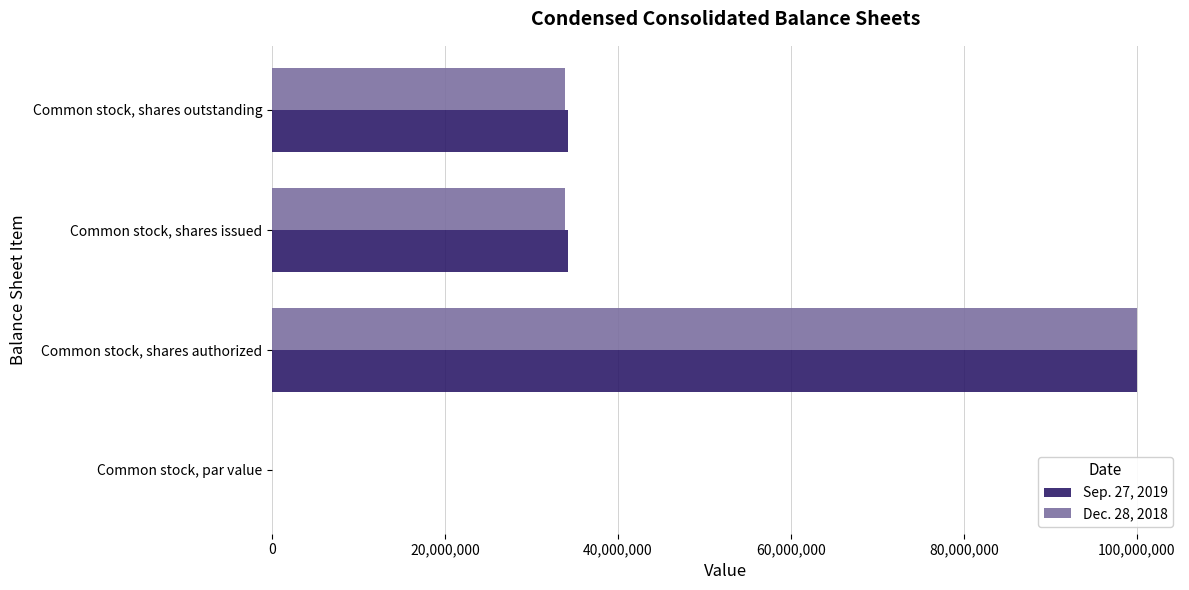

Is the value of Sep. 27, 2019 at Common stock, shares authorized greater than the value of Dec. 28, 2018 at Common stock, shares issued?

Yes